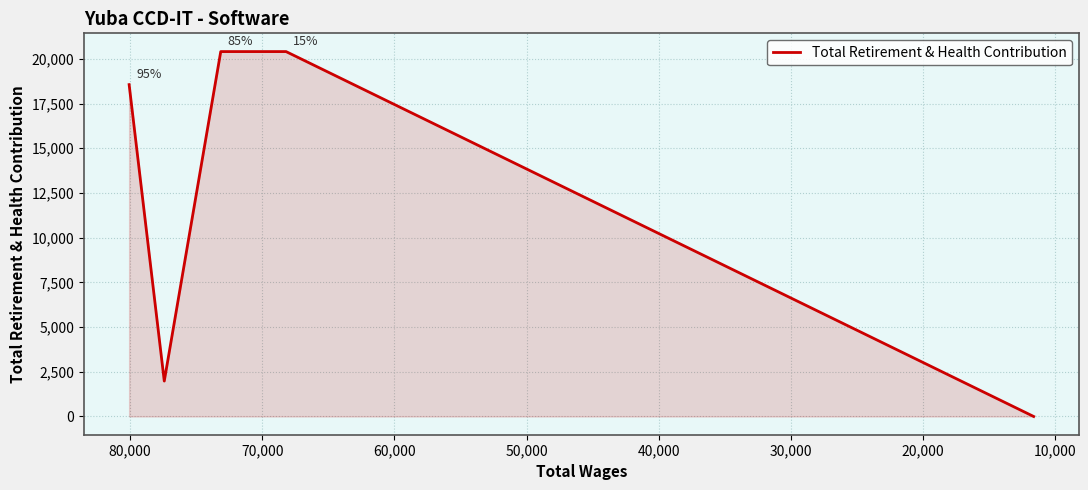

What is the greatest value displayed?

20407